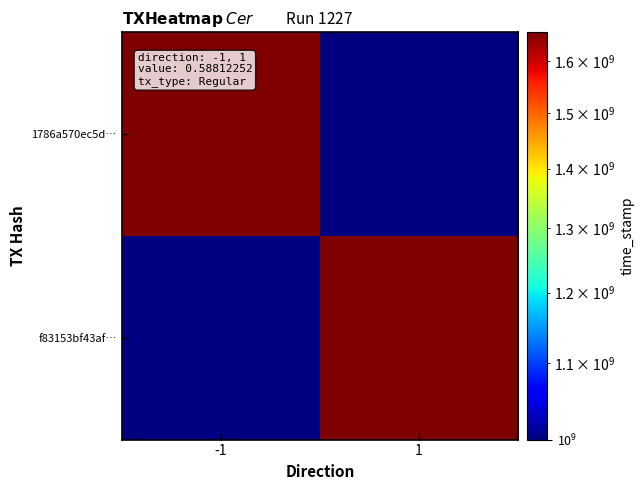

Is the value of f83153bf43afbb8910072e2713083c596d59226 at time_stamp greater than the value of 1786a570ec5d4220d1ebf6b9a80550ae4bd7258 at direction?

Yes